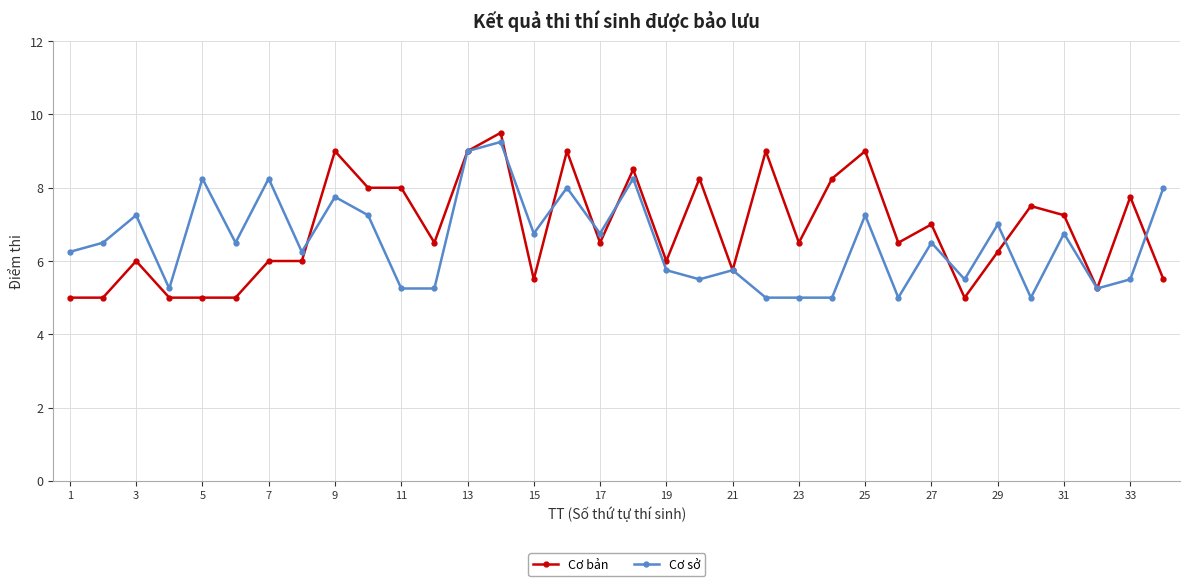

What is the value of the Cơ sở point at the 29th from the left?

7.0